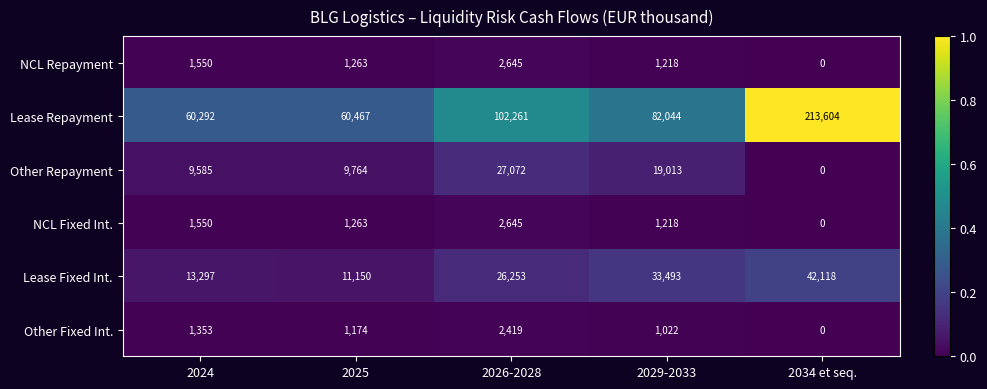

At how many categories does at least one series exceed 0?

5